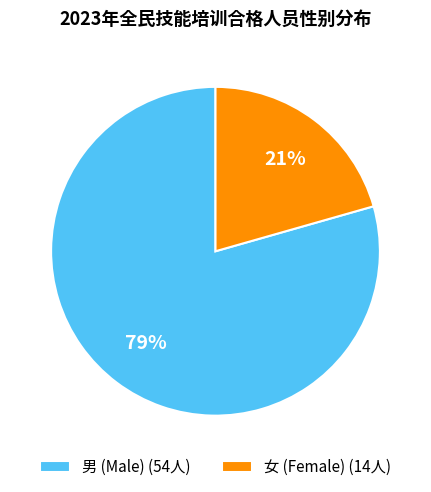

How many segments does this pie chart have?

2